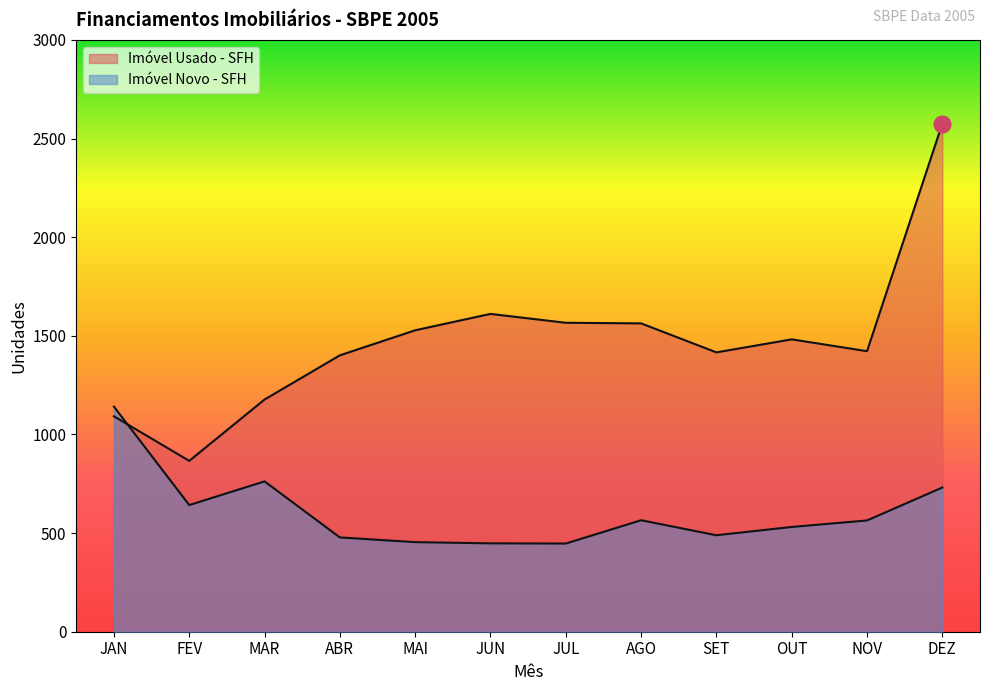

Reading right to left, extract all data points from this chart.

Imóvel Usado - SFH: 2576	1422	1482	1416	1563	1566	1611	1528	1401	1177	866	1092
Imóvel Novo - SFH: 731	564	531	489	565	447	448	454	478	762	642	1141